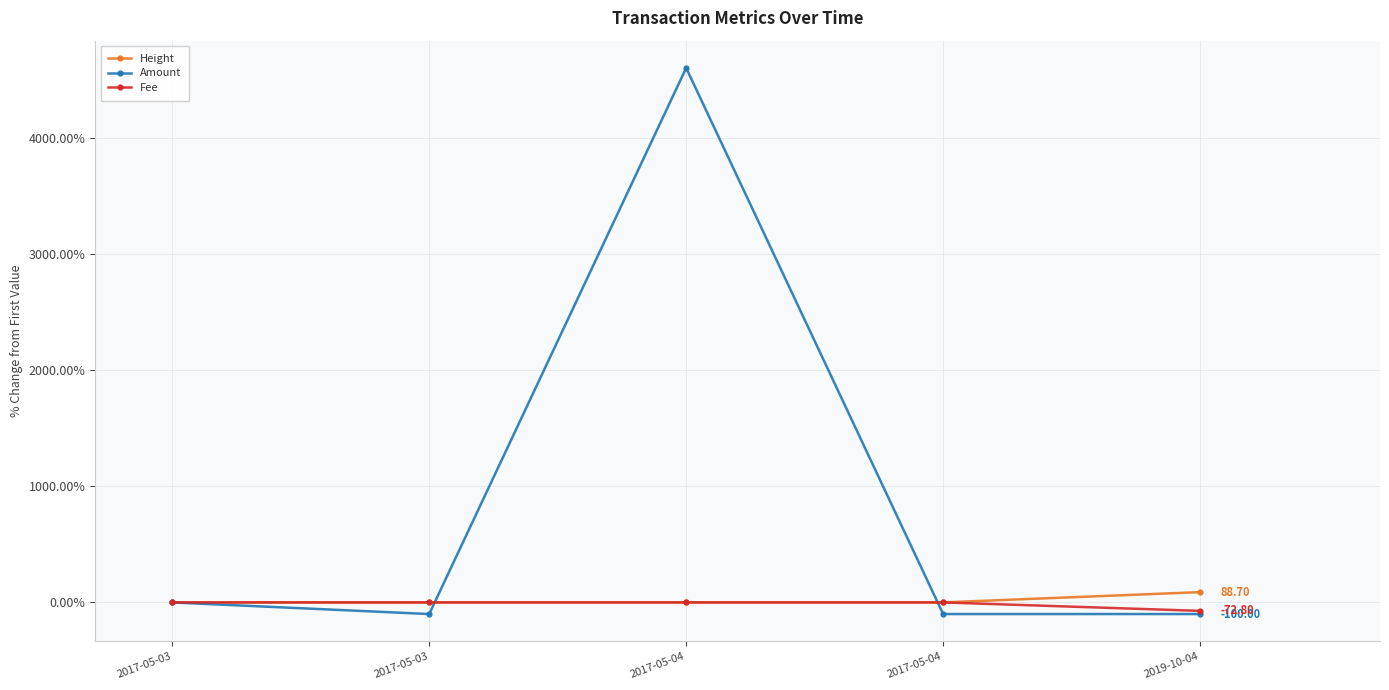

What is the difference between the Amount values at 2017-05-03 and 2019-10-04?

100.0